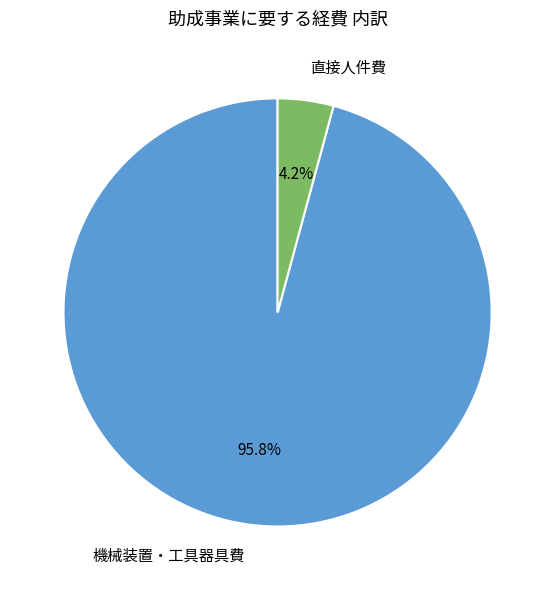

To the nearest percent, what is the difference between the 直接人件費 and 機械装置・工具器具費 slice percentages?

92%